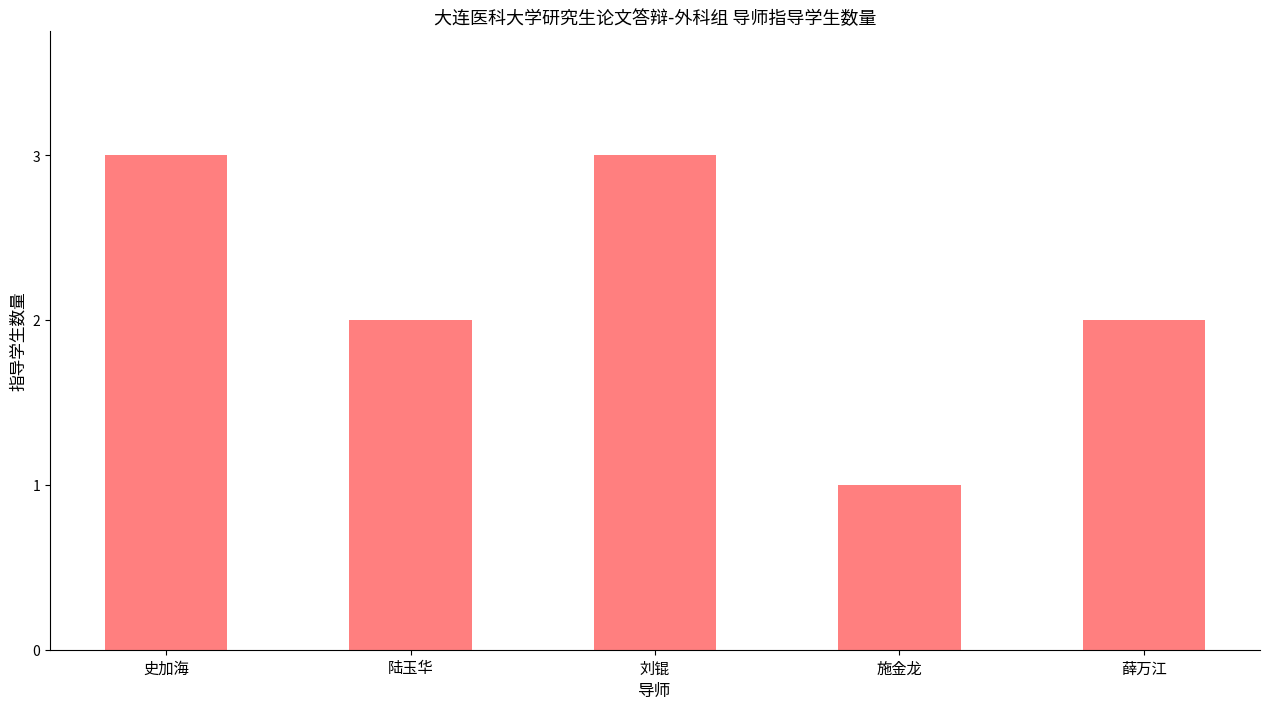

Reading left to right, what are all the values shown in this chart?

史加海=3	陆玉华=2	刘锟=3	施金龙=1	薛万江=2